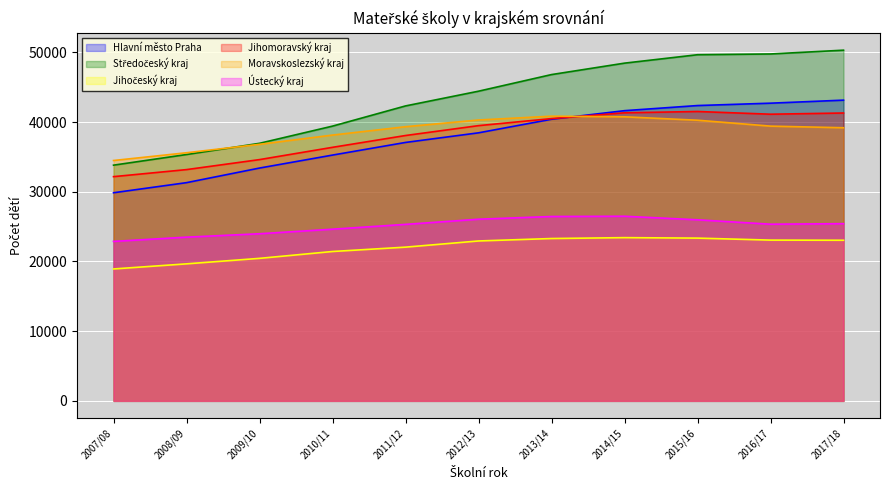

What is the label of the 8th point from the left?

2014/15